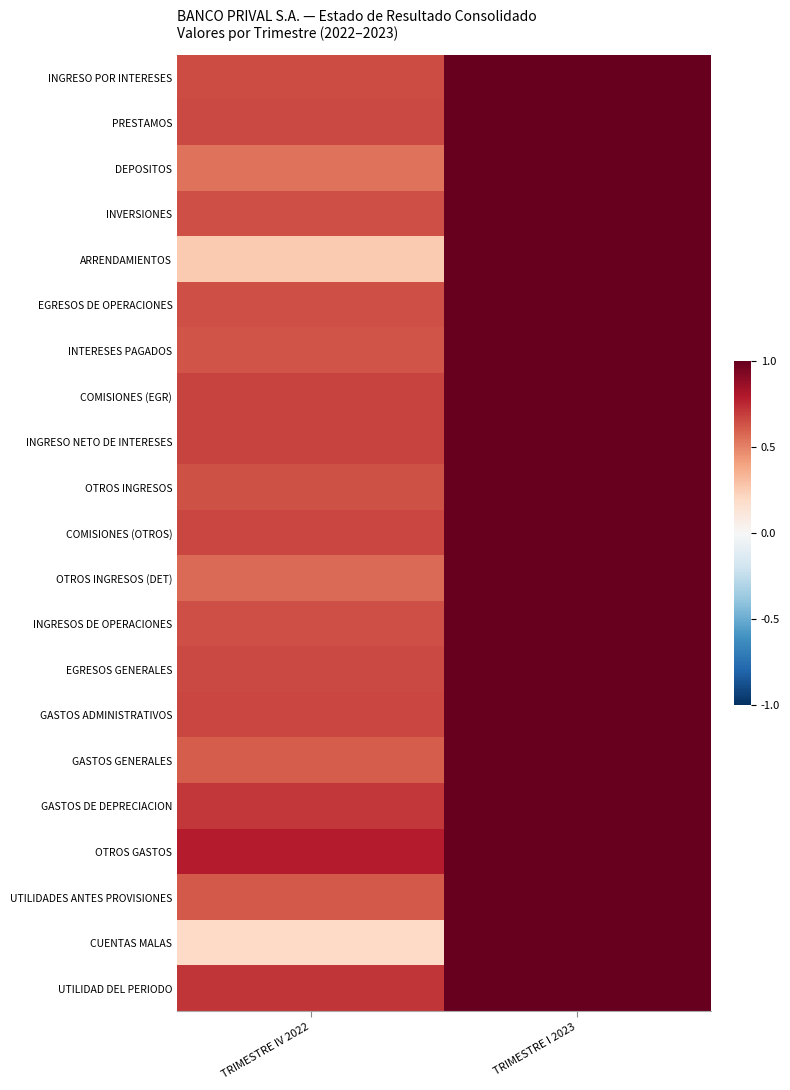

Reading left to right, extract all data points from this chart.

INGRESO POR INTERESES: TRIMESTRE IV 2022=0.7	TRIMESTRE I 2023=1.0
PRESTAMOS: TRIMESTRE IV 2022=0.7	TRIMESTRE I 2023=1.0
DEPOSITOS: TRIMESTRE IV 2022=0.5	TRIMESTRE I 2023=1.0
INVERSIONES: TRIMESTRE IV 2022=0.6	TRIMESTRE I 2023=1.0
ARRENDAMIENTOS: TRIMESTRE IV 2022=0.3	TRIMESTRE I 2023=1.0
EGRESOS DE OPERACIONES: TRIMESTRE IV 2022=0.6	TRIMESTRE I 2023=1.0
INTERESES PAGADOS: TRIMESTRE IV 2022=0.6	TRIMESTRE I 2023=1.0
COMISIONES (EGR): TRIMESTRE IV 2022=0.7	TRIMESTRE I 2023=1.0
INGRESO NETO DE INTERESES: TRIMESTRE IV 2022=0.7	TRIMESTRE I 2023=1.0
OTROS INGRESOS: TRIMESTRE IV 2022=0.6	TRIMESTRE I 2023=1.0
COMISIONES (OTROS): TRIMESTRE IV 2022=0.7	TRIMESTRE I 2023=1.0
OTROS INGRESOS (DET): TRIMESTRE IV 2022=0.6	TRIMESTRE I 2023=1.0
INGRESOS DE OPERACIONES: TRIMESTRE IV 2022=0.6	TRIMESTRE I 2023=1.0
EGRESOS GENERALES: TRIMESTRE IV 2022=0.7	TRIMESTRE I 2023=1.0
GASTOS ADMINISTRATIVOS: TRIMESTRE IV 2022=0.7	TRIMESTRE I 2023=1.0
GASTOS GENERALES: TRIMESTRE IV 2022=0.6	TRIMESTRE I 2023=1.0
GASTOS DE DEPRECIACION: TRIMESTRE IV 2022=0.7	TRIMESTRE I 2023=1.0
OTROS GASTOS: TRIMESTRE IV 2022=0.8	TRIMESTRE I 2023=1.0
UTILIDADES ANTES PROVISIONES: TRIMESTRE IV 2022=0.6	TRIMESTRE I 2023=1.0
CUENTAS MALAS: TRIMESTRE IV 2022=0.2	TRIMESTRE I 2023=1.0
UTILIDAD DEL PERIODO: TRIMESTRE IV 2022=0.7	TRIMESTRE I 2023=1.0